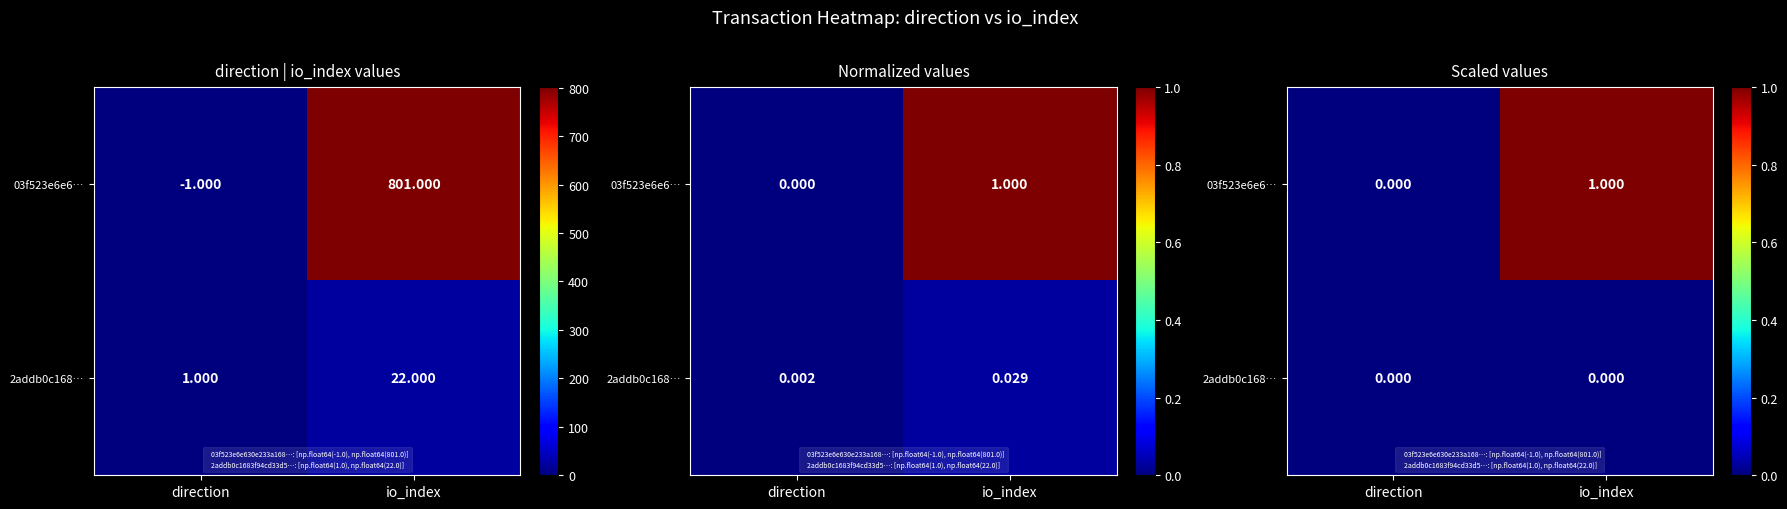

Which has a higher value, direction or io_index?

io_index